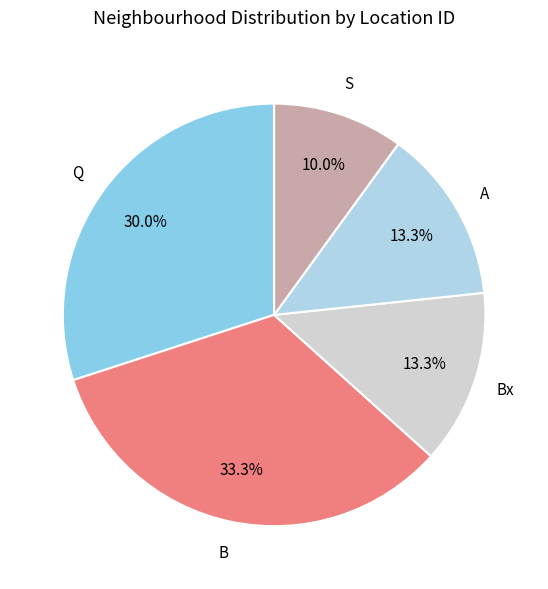

Count the number of slices in the pie.

5